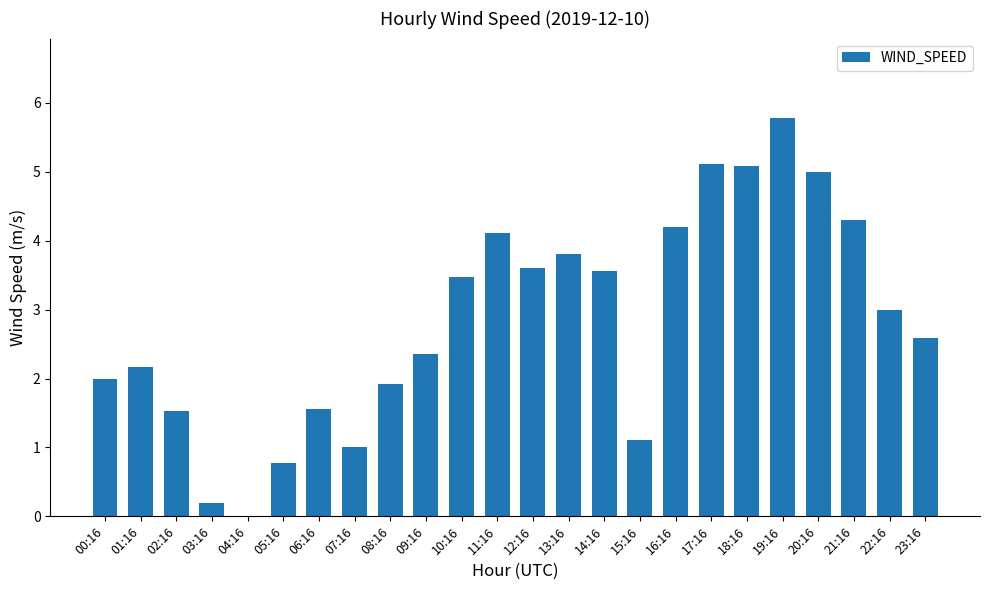

What is the greatest value displayed?

5.8